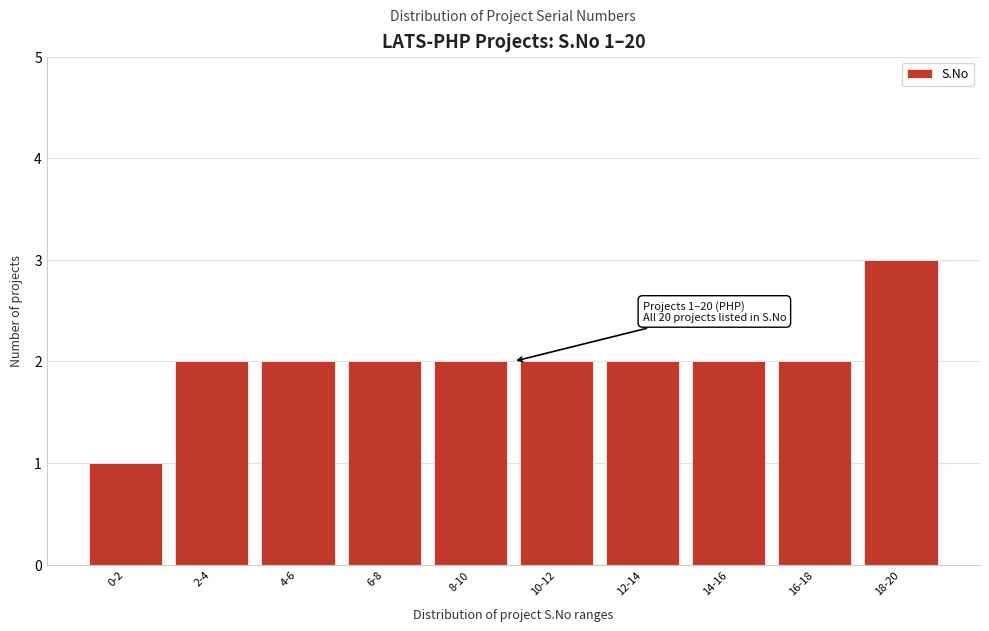

Reading right to left, what are all the values shown in this chart?

18-20=3	16-18=2	14-16=2	12-14=2	10-12=2	8-10=2	6-8=2	4-6=2	2-4=2	0-2=1